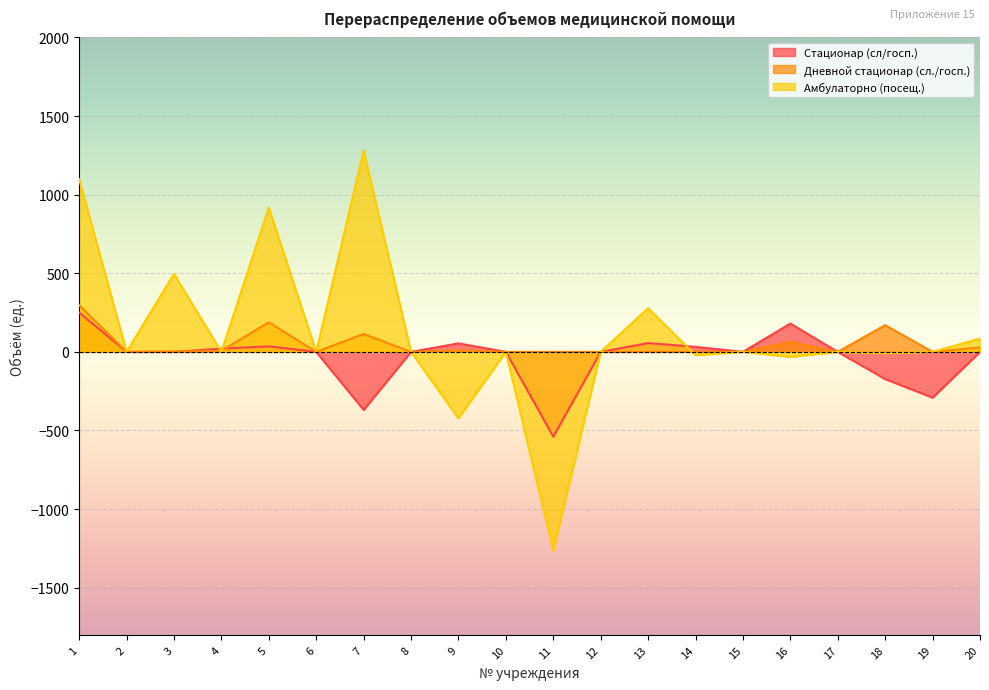

What is the value of the Амбулаторно (посещ.) point at the 9th from the left?

-423